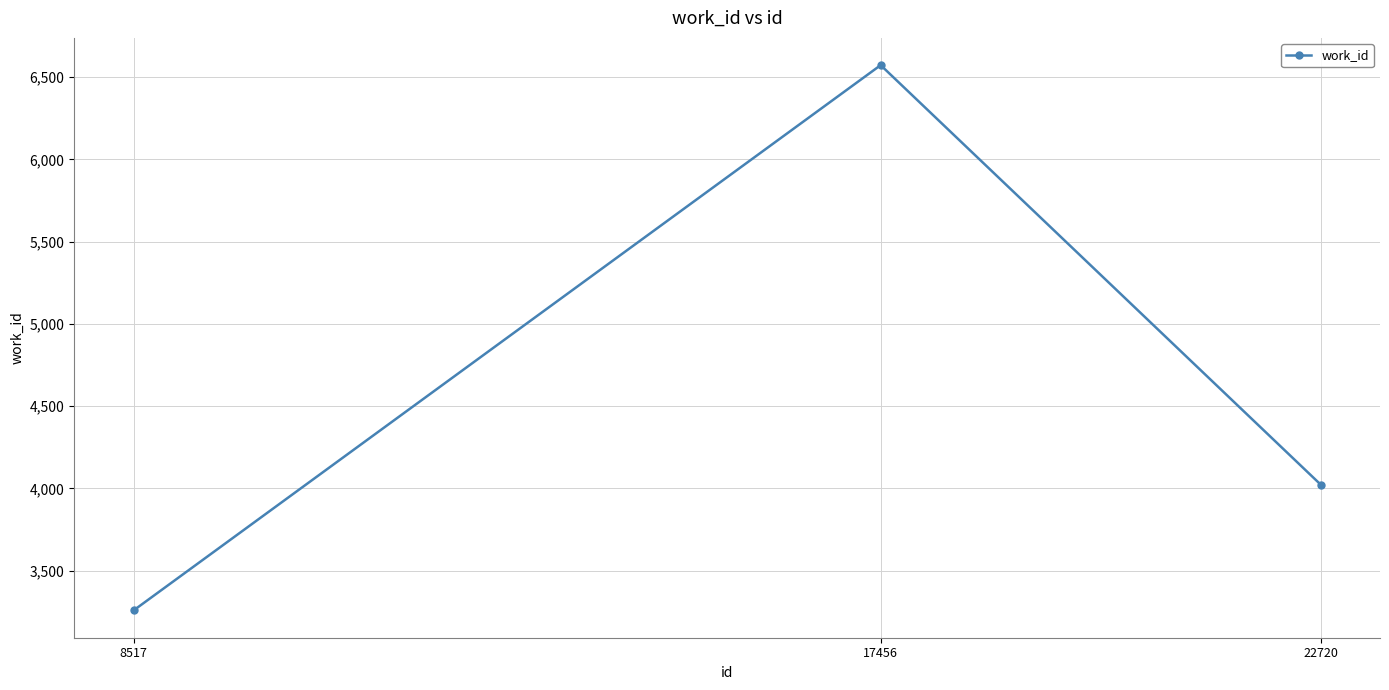

At which label is the value closest to 4915?

22720